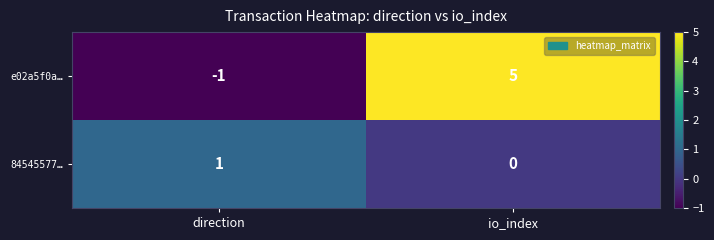

The 84545577… series shows 1 at direction. True or false?

True